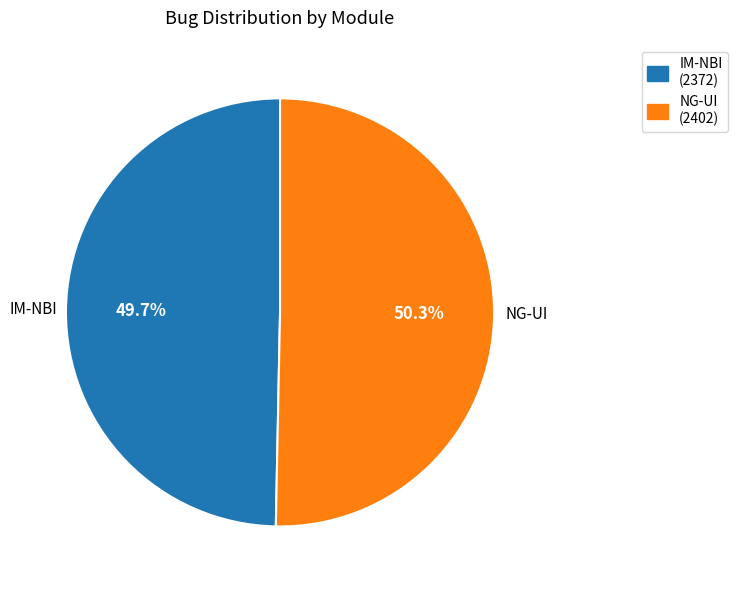

What is the ratio of the value at IM-NBI to the value at NG-UI?

1.0